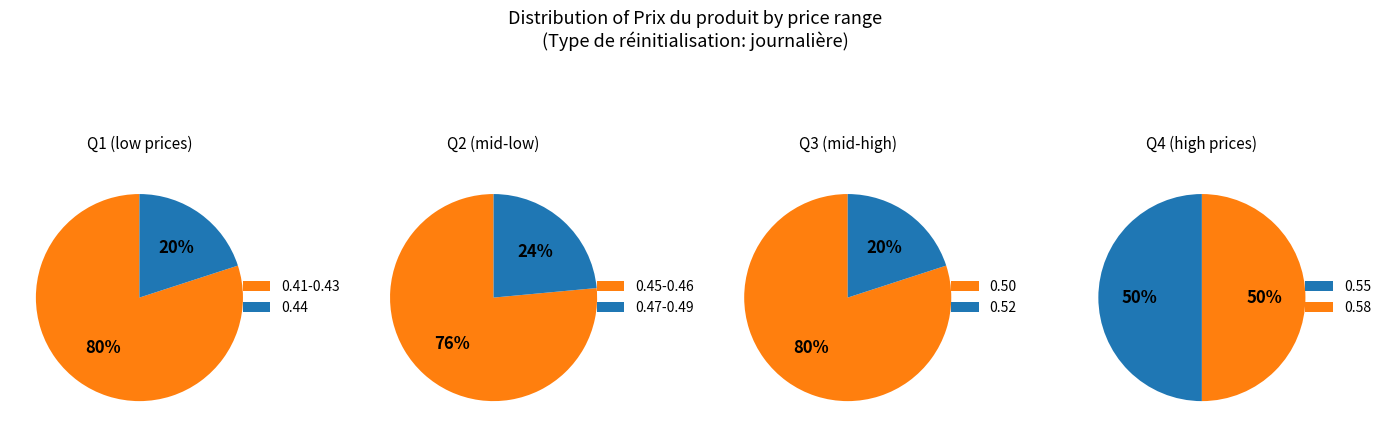

Does 23 account for over 50% of the chart?

No